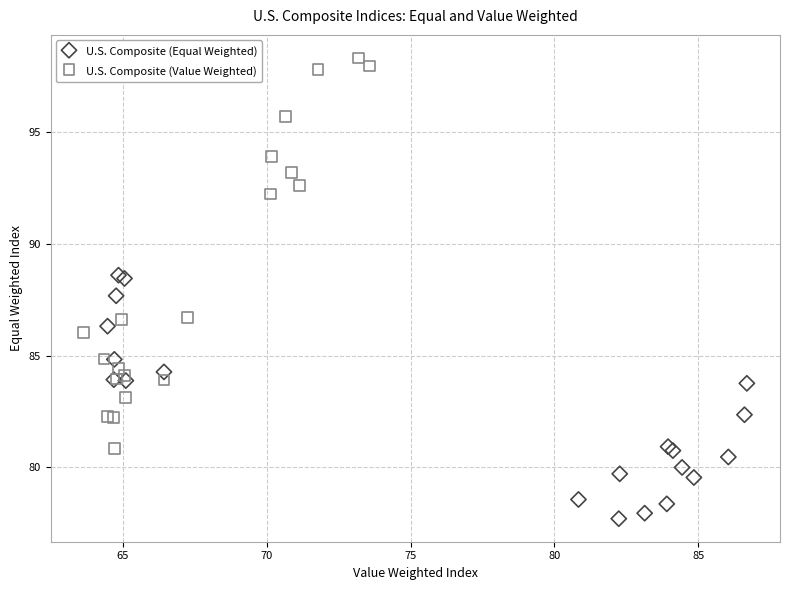

Which series has the largest Y range (max minus min)?

U.S. Composite (Value Weighted)